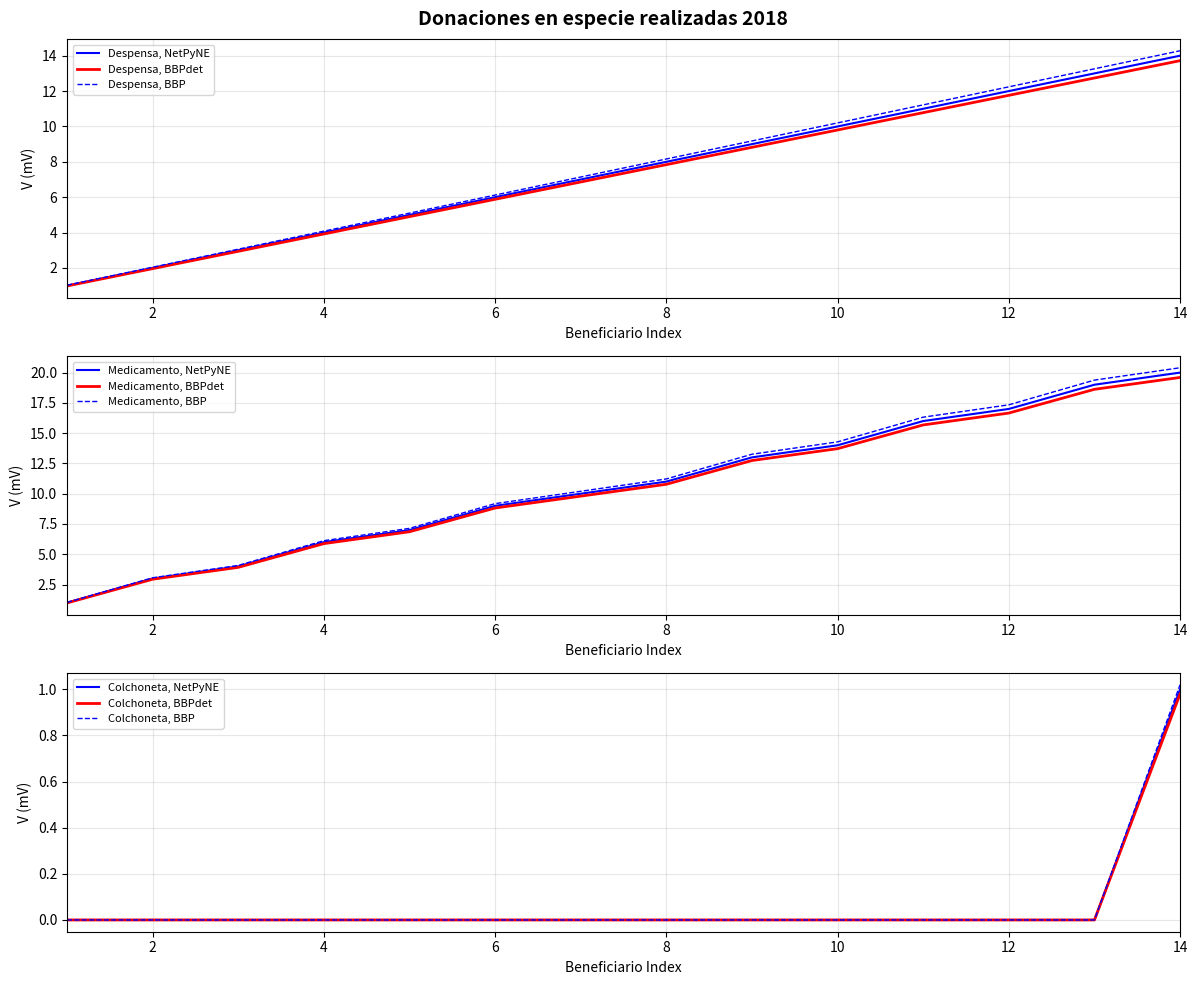

Is the value of Despensa, BBPdet at 4 greater than the value of Despensa, NetPyNE at 2?

Yes